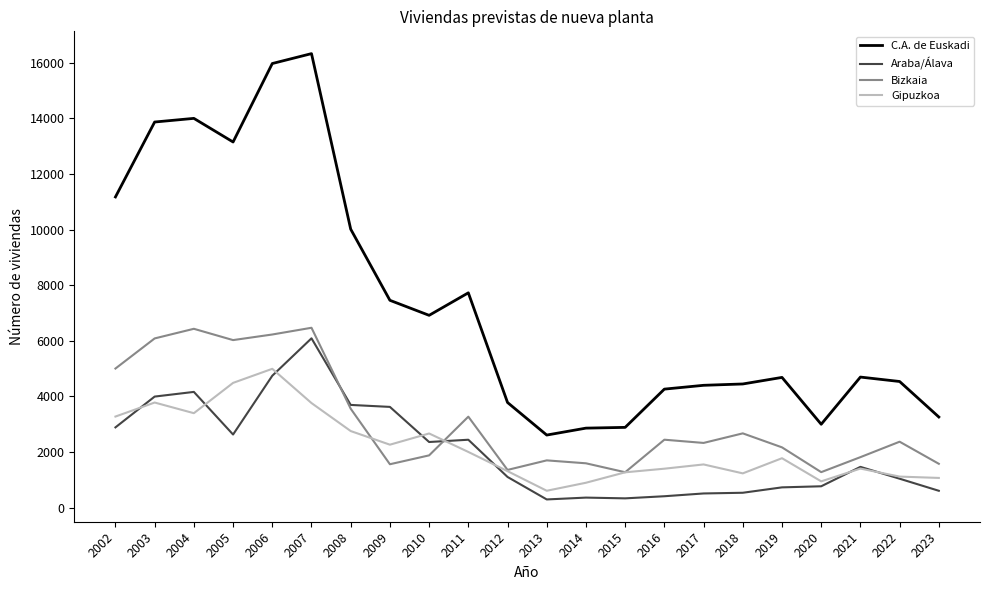

What is the total value across all series at 2016?

8528